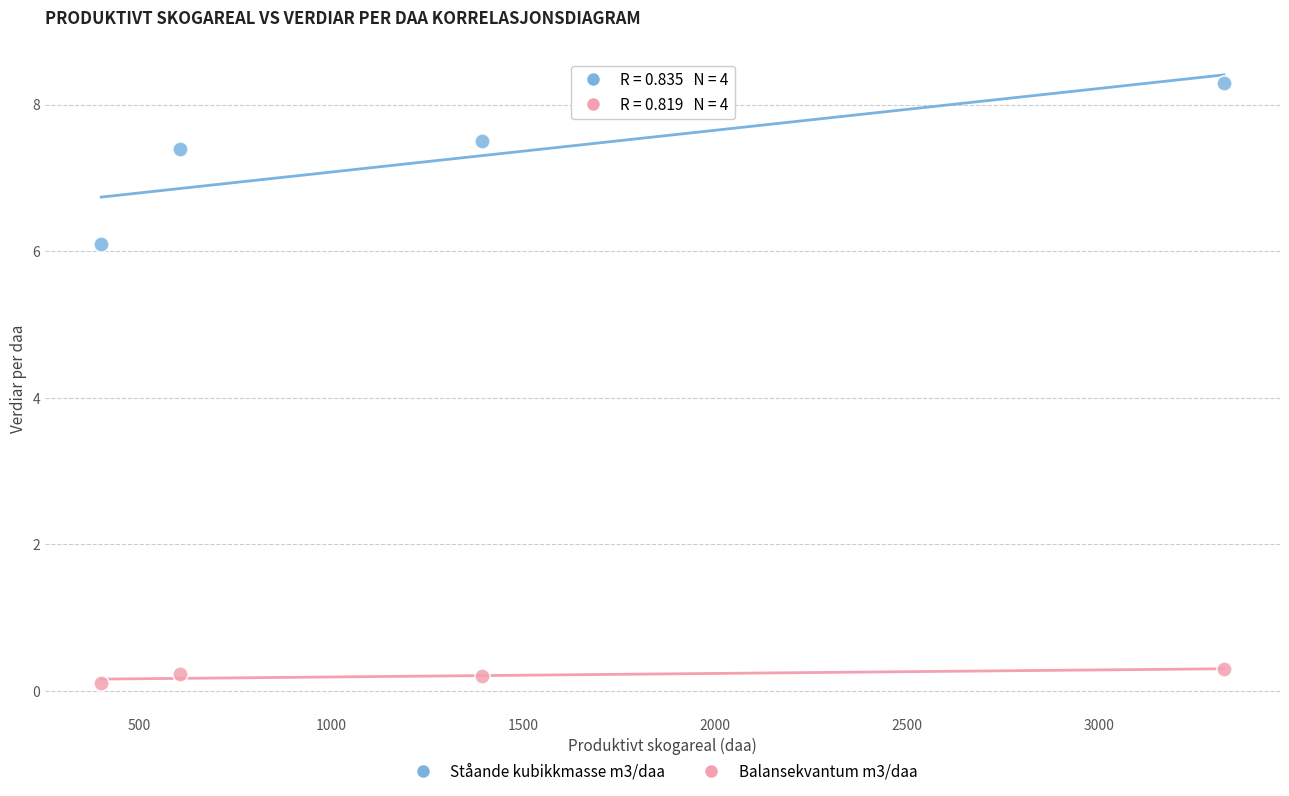

Across all data points, what is the average X value?

1431.0